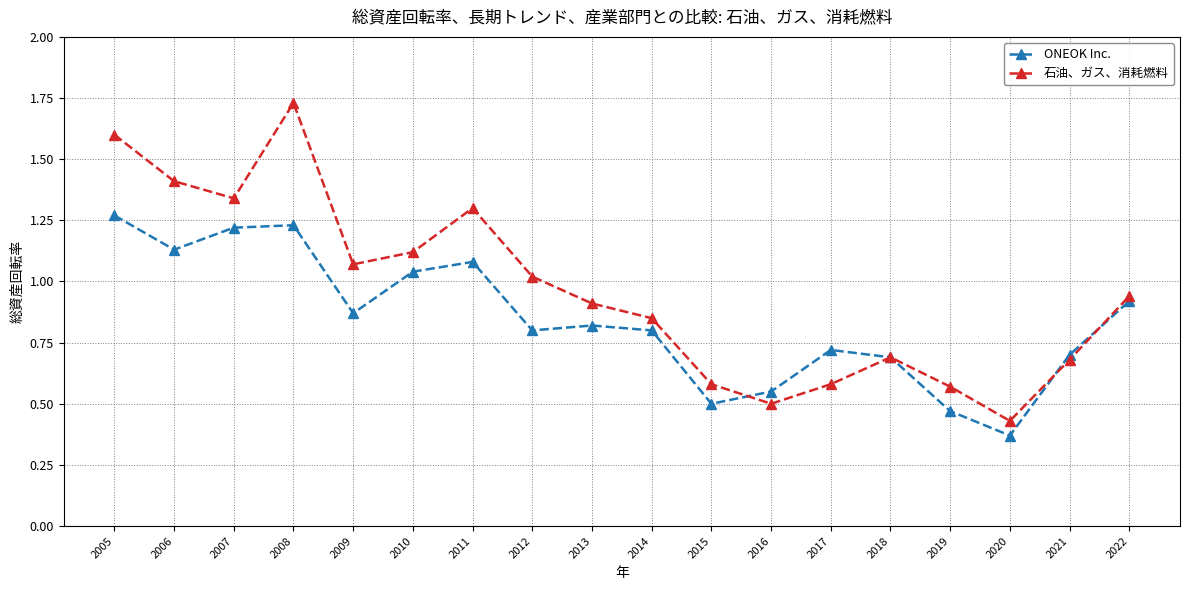

What is the total value across all series at 2012?

1.8